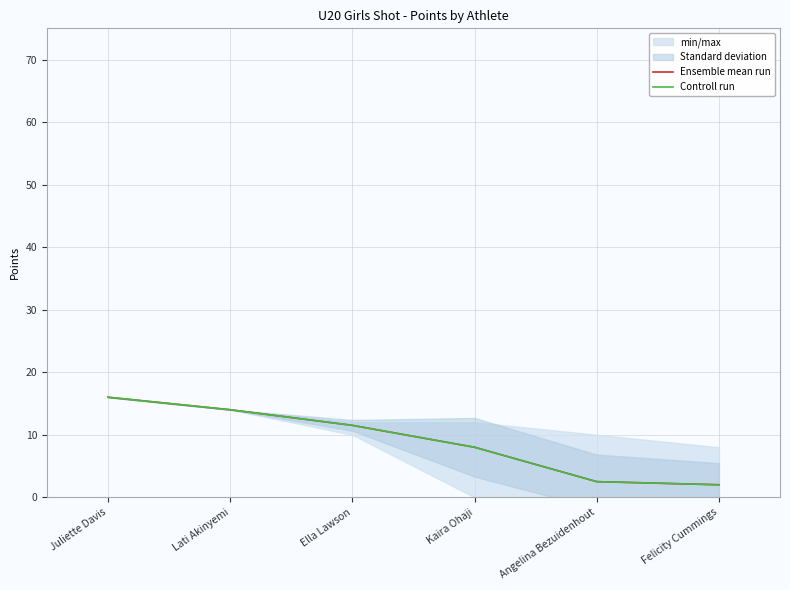

At how many categories does at least one series exceed 11?

3